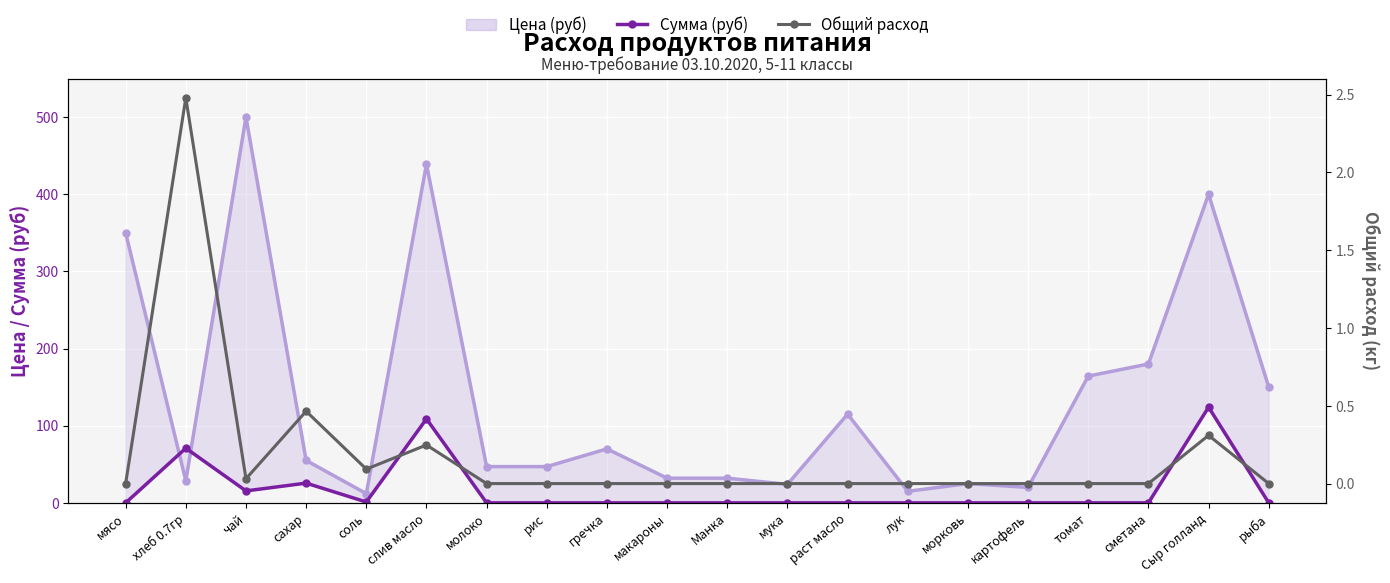

At how many categories does at least one series exceed 102?

2